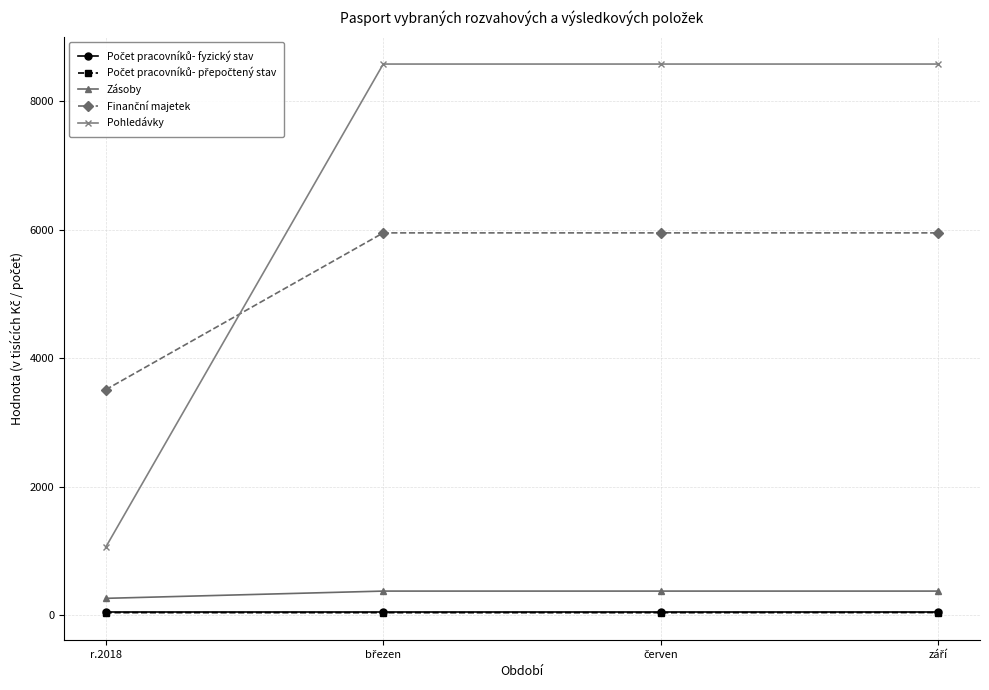

What is the average value of the Zásoby series?

344.8